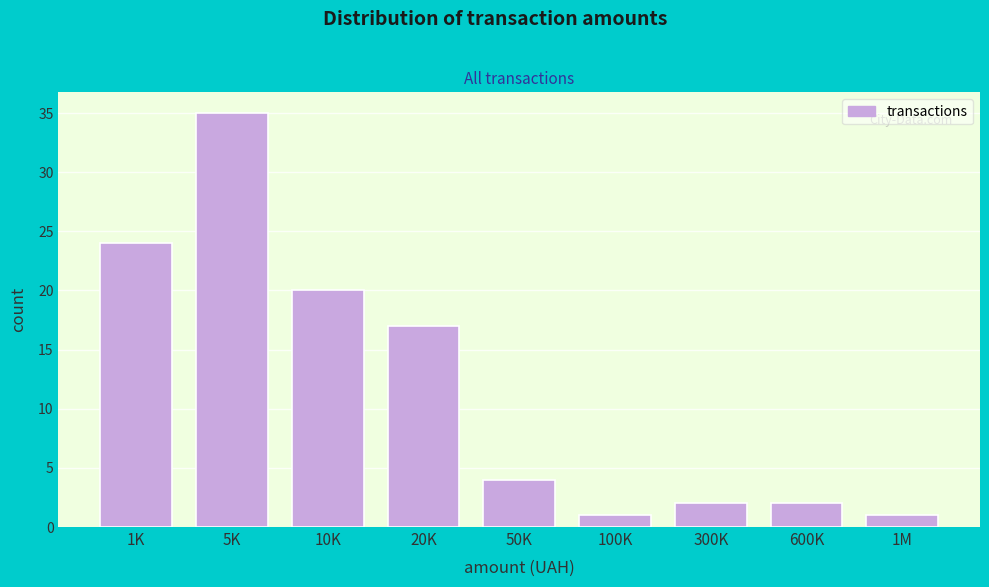

Reading left to right, transcribe all the data shown in this chart.

24	35	20	17	4	1	2	2	1